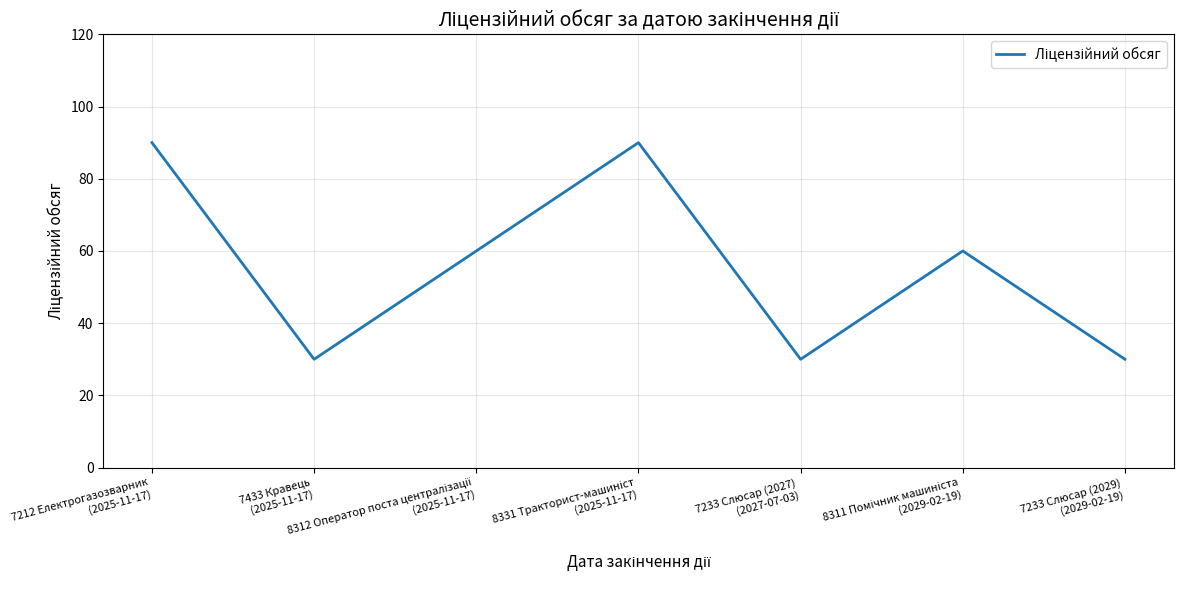

True or false: the data has more than 0 interior local peaks.

True